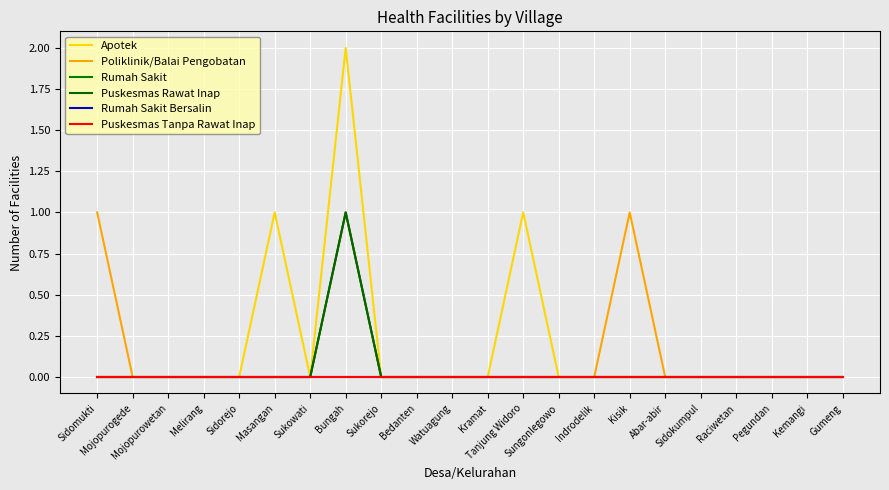

Which series has the largest range (max minus min)?

Apotek